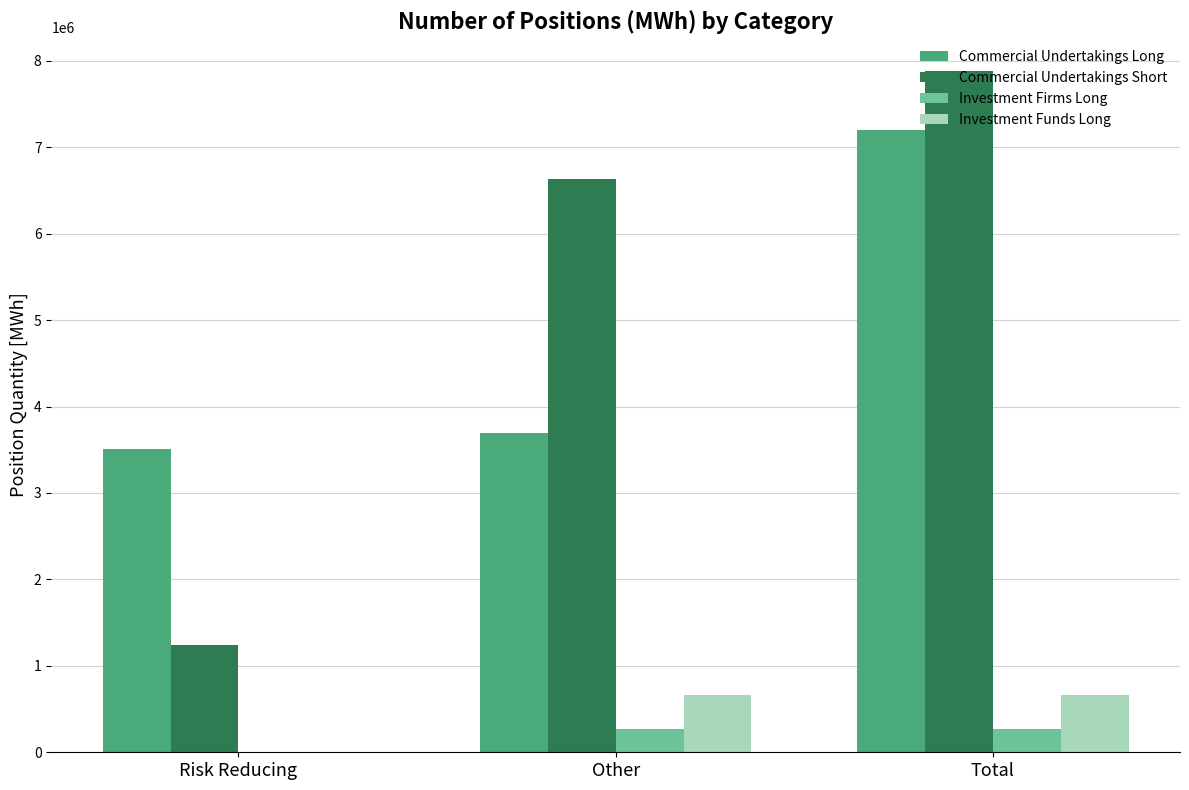

What is the sum of the Investment Funds Long values at Total and Risk Reducing?

664879.0